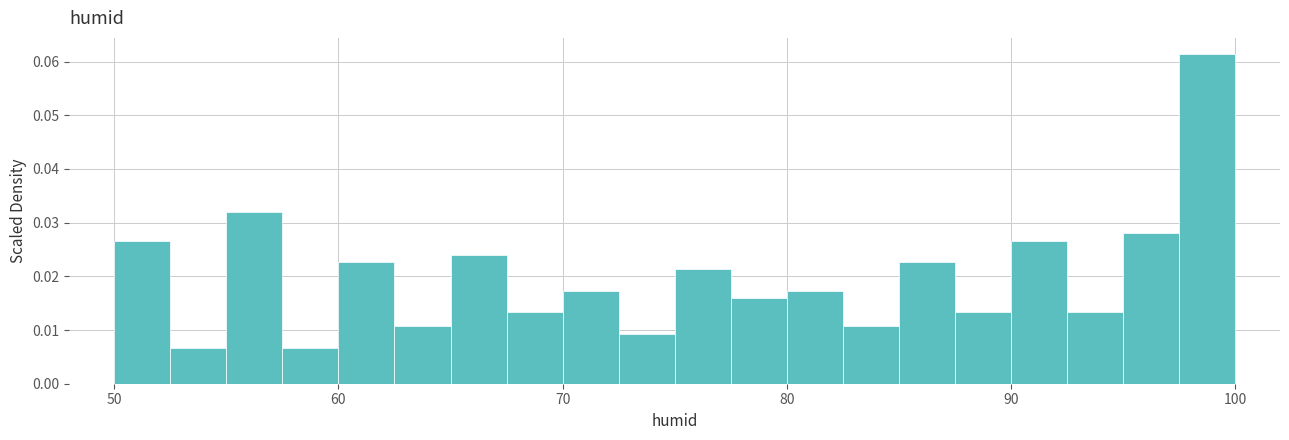

Around what value on the x-axis is the tallest bar? Give the approximate position of its centre, as read against the axis.

99